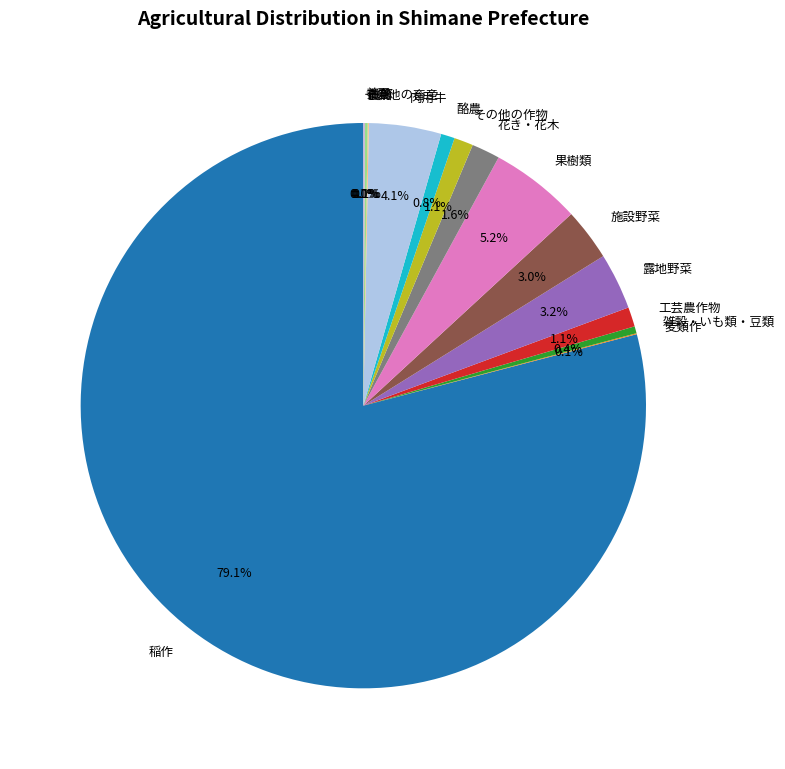

What portion of the pie excludes 雑穀・いも類・豆類?

99.6%